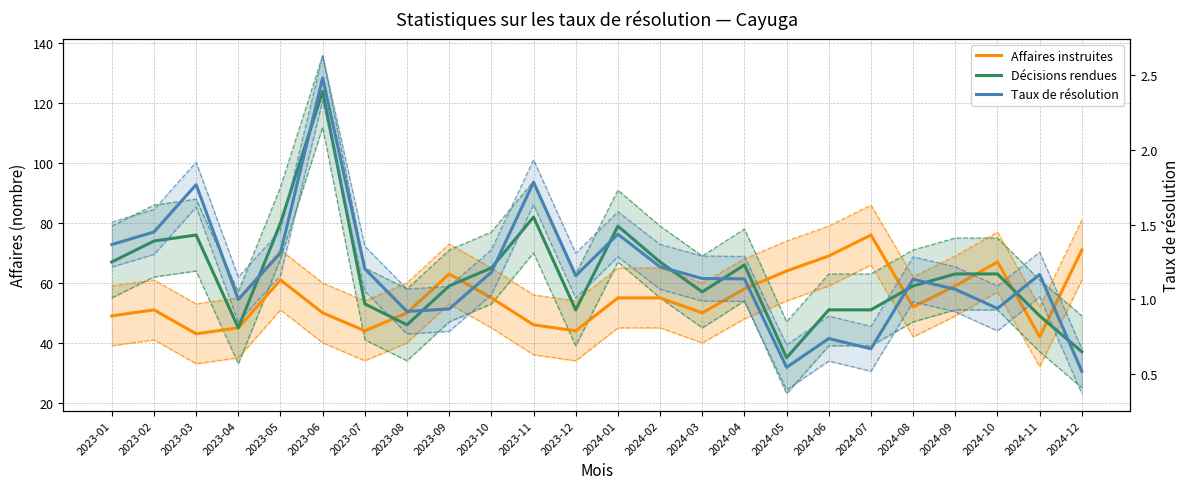

The value of Décisions rendues at 2024-01 is 127.5. True or false?

False